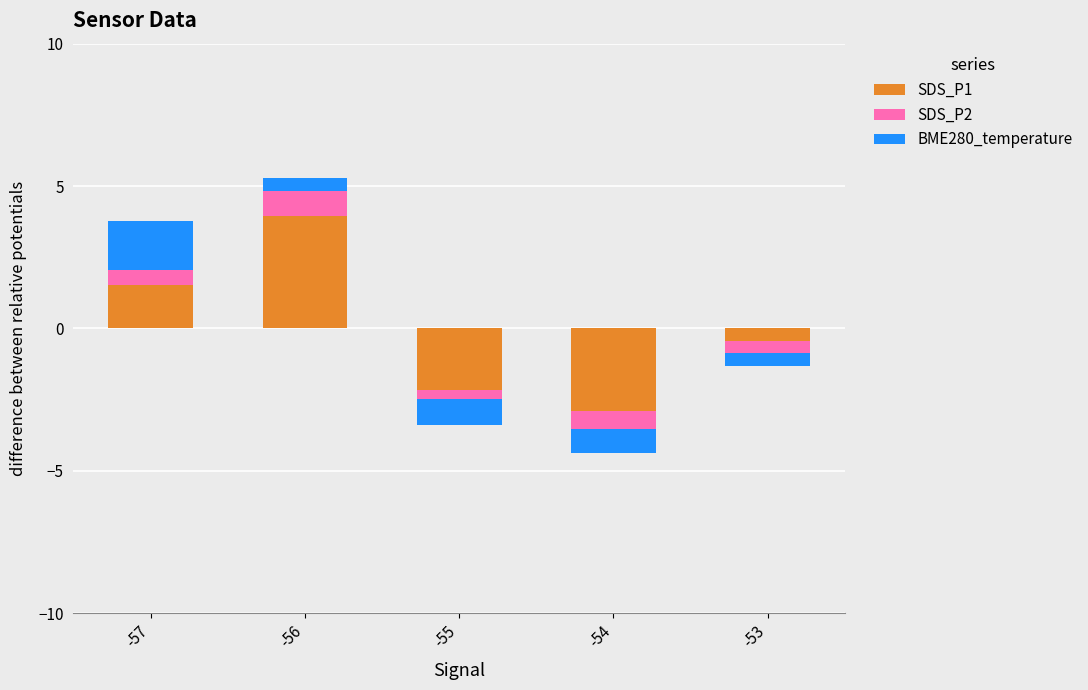

Which series has the largest total across all categories?

SDS_P2